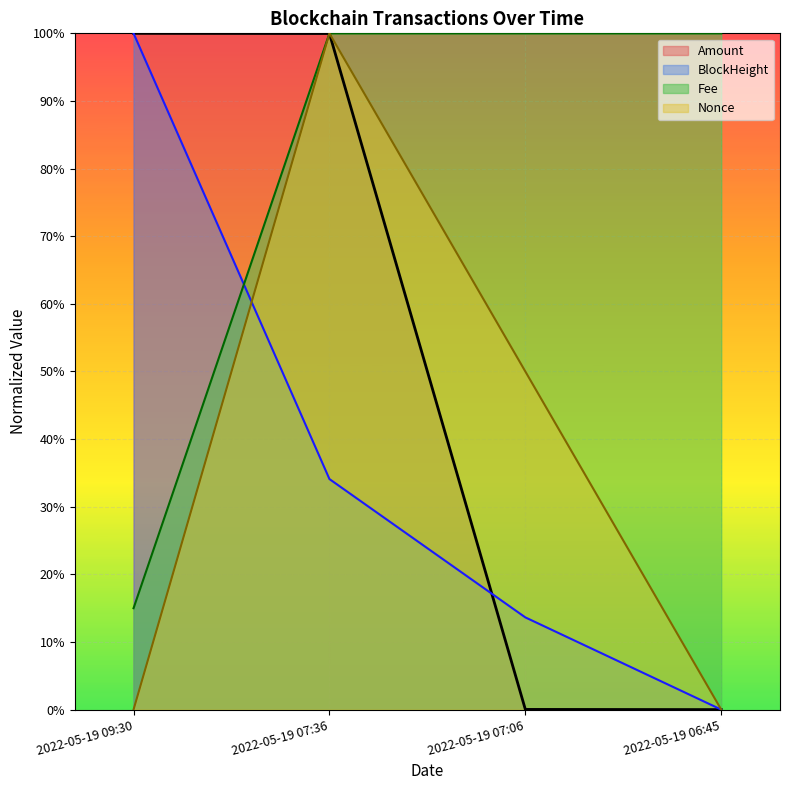

Is the value of BlockHeight at 2022-05-19 09:30 greater than the value of Amount at 2022-05-19 06:45?

Yes